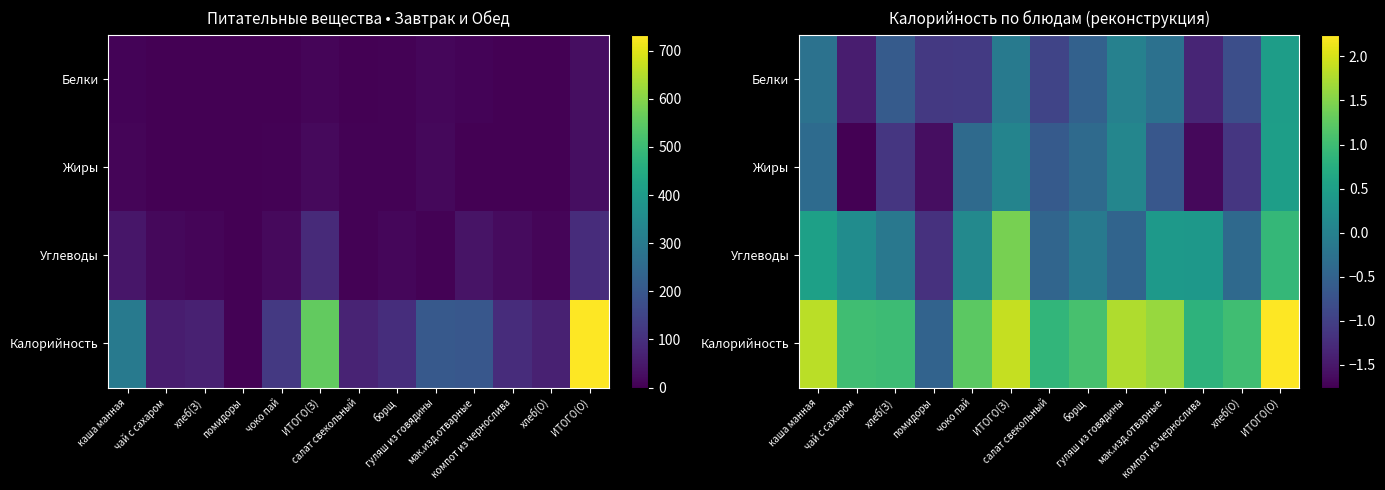

How many negative values does the Углеводы series have?

6